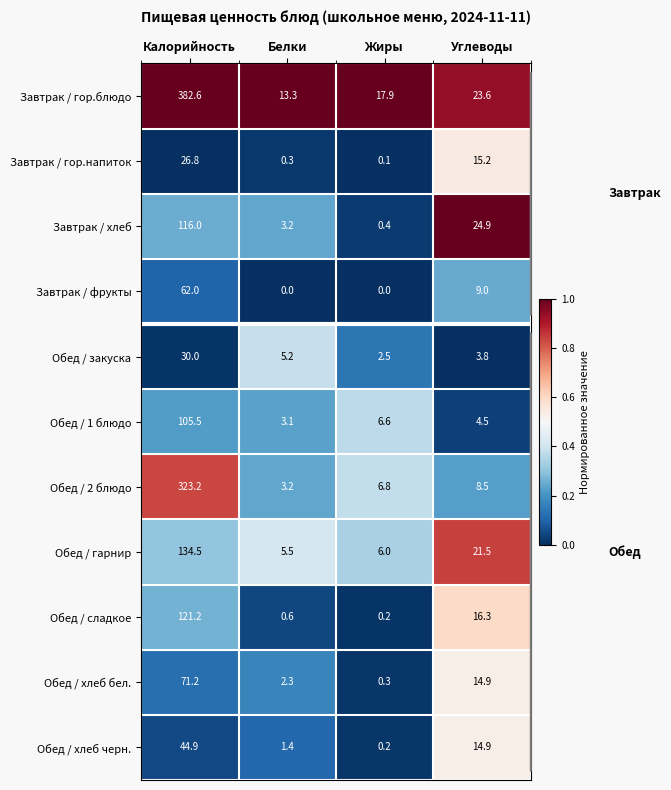

What is the highest value of the Завтрак / гор.блюдо series?

382.6